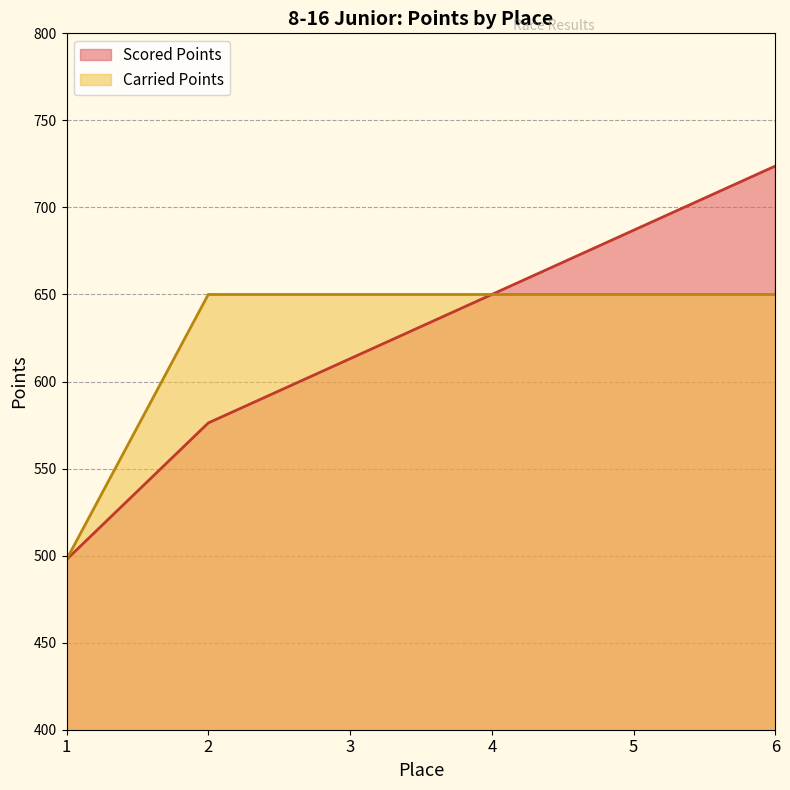

What are all the series names shown in the legend?

Scored Points, Carried Points